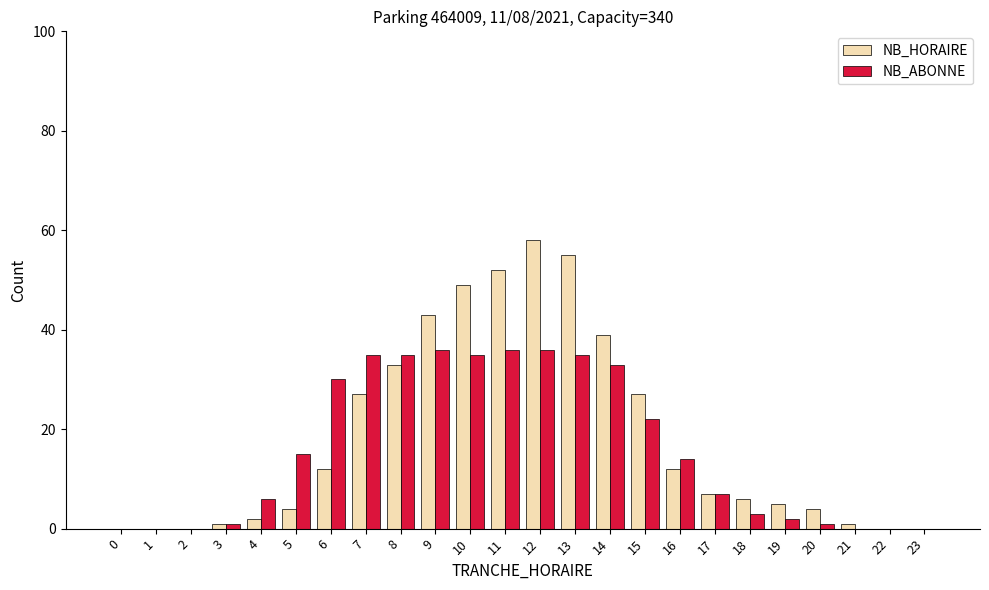

Between 10 and 15, which series saw the biggest shift?

NB_HORAIRE